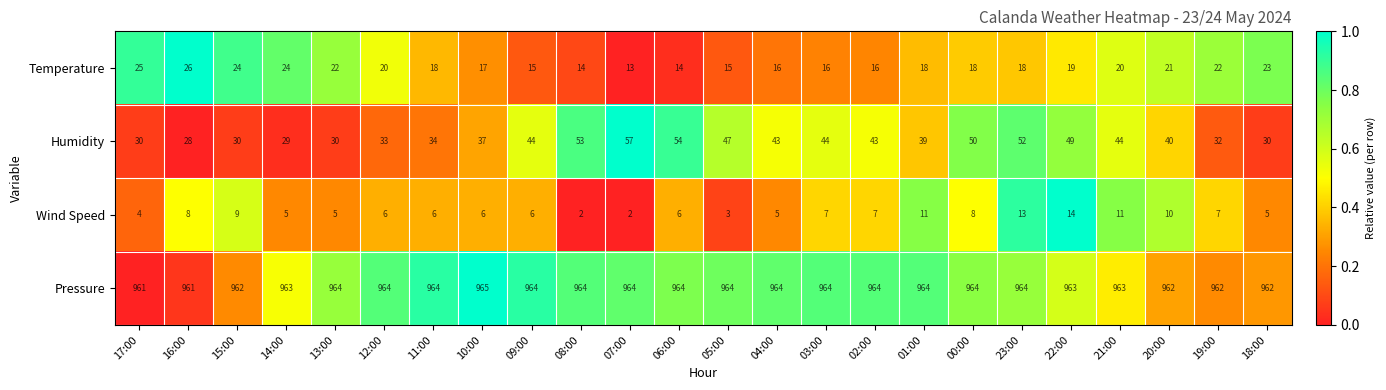

What is the difference between the highest and lowest values at 05:00?

961